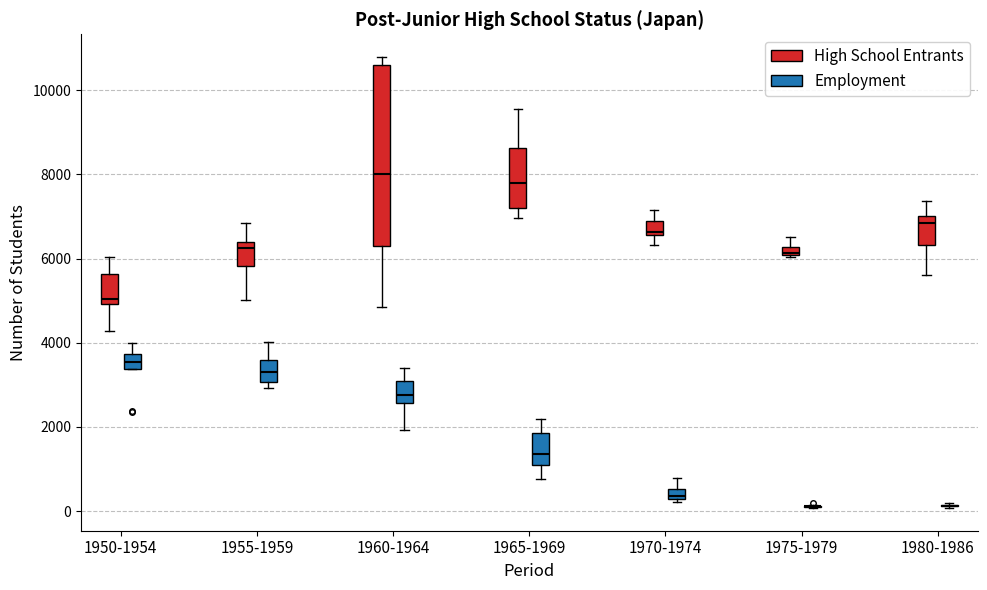

Which box is the tallest, from its lower edge to its upper edge?

1960-1964 (High School Entrants)